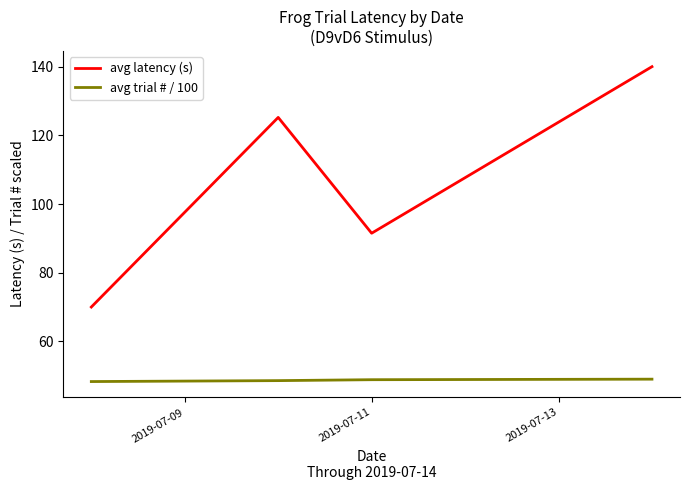

Which series has the largest total across all categories?

avg latency (s)